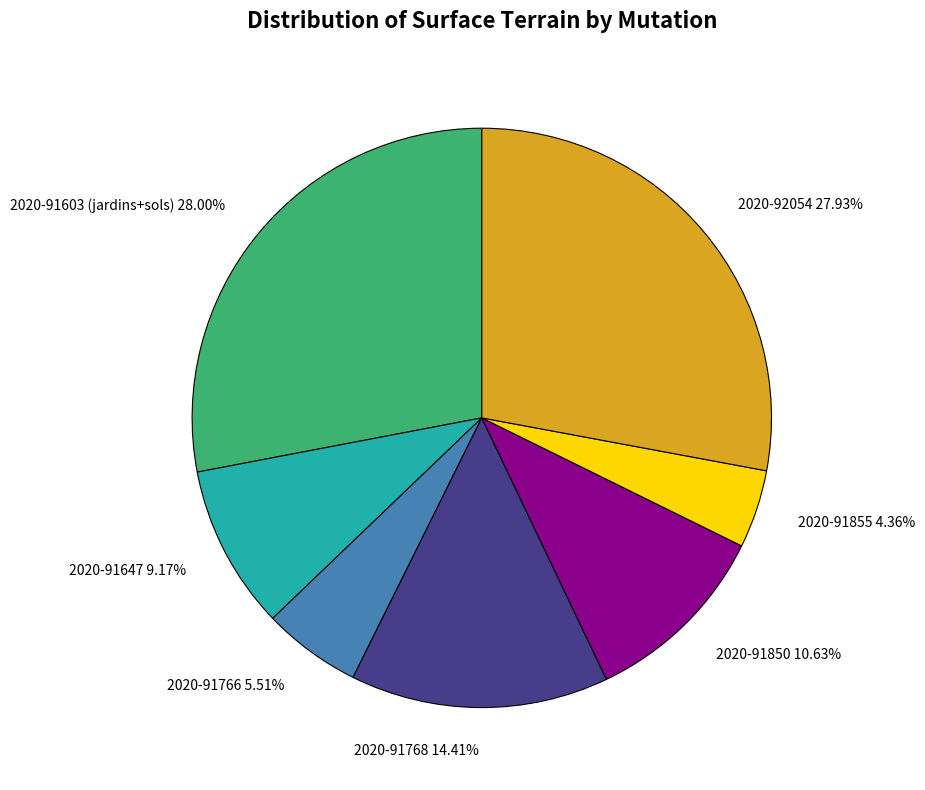

Count the number of slices in the pie.

7